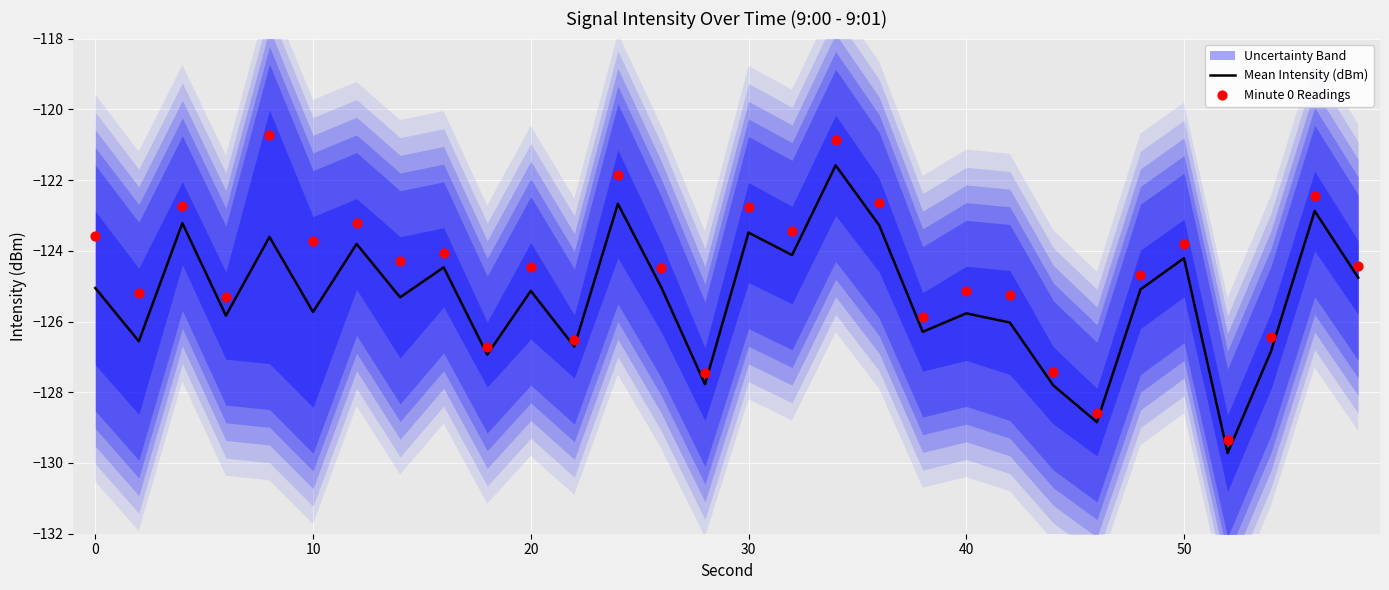

Which series has the largest total across all categories?

Minute 0 Readings